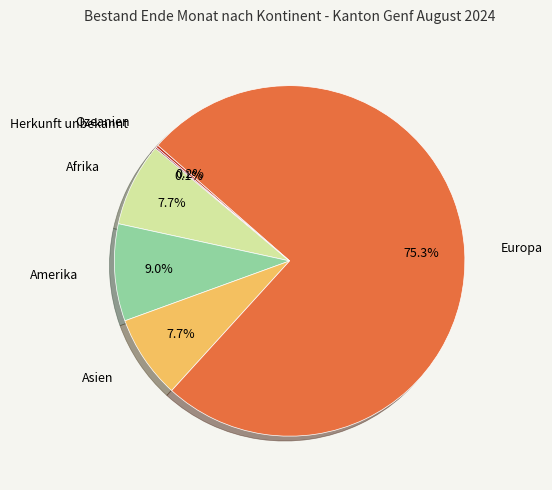

Does any single category account for the majority?

Yes